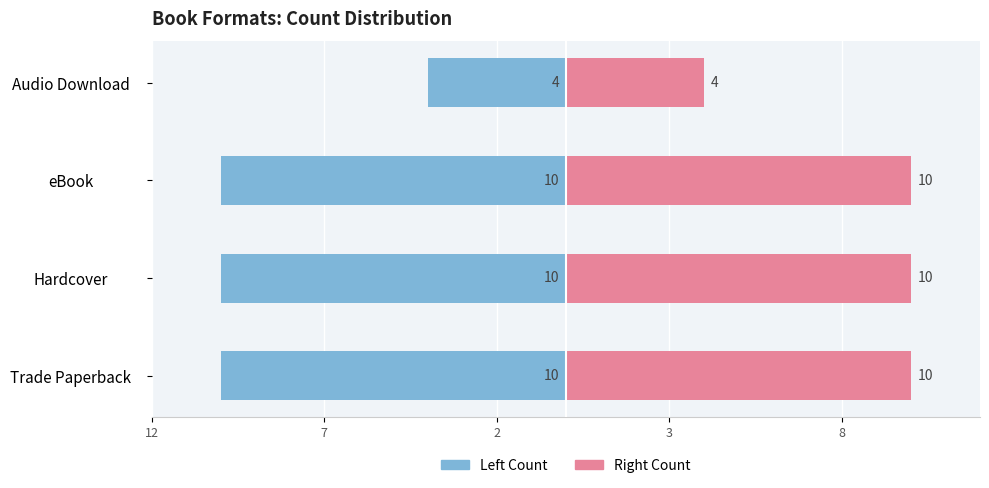

At how many categories does at least one series exceed 1?

4